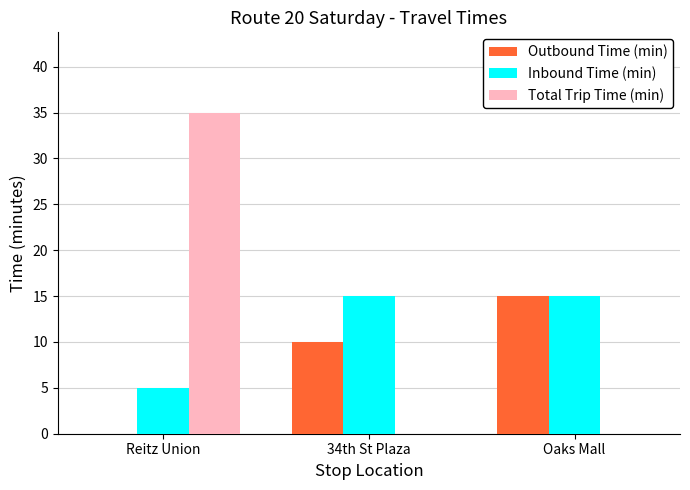

What is the total value across all series at Oaks Mall?

30